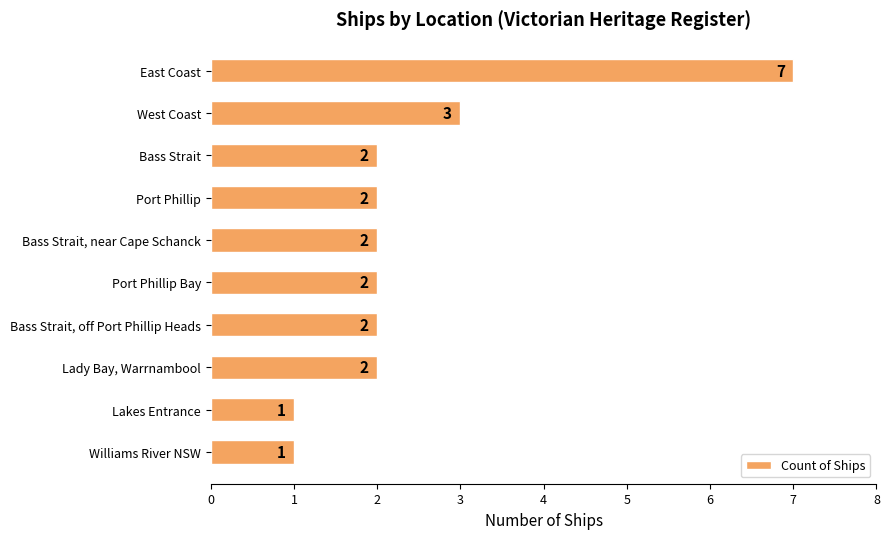

What is the ratio of the value at Bass Strait, near Cape Schanck to the value at Williams River NSW?

2.0